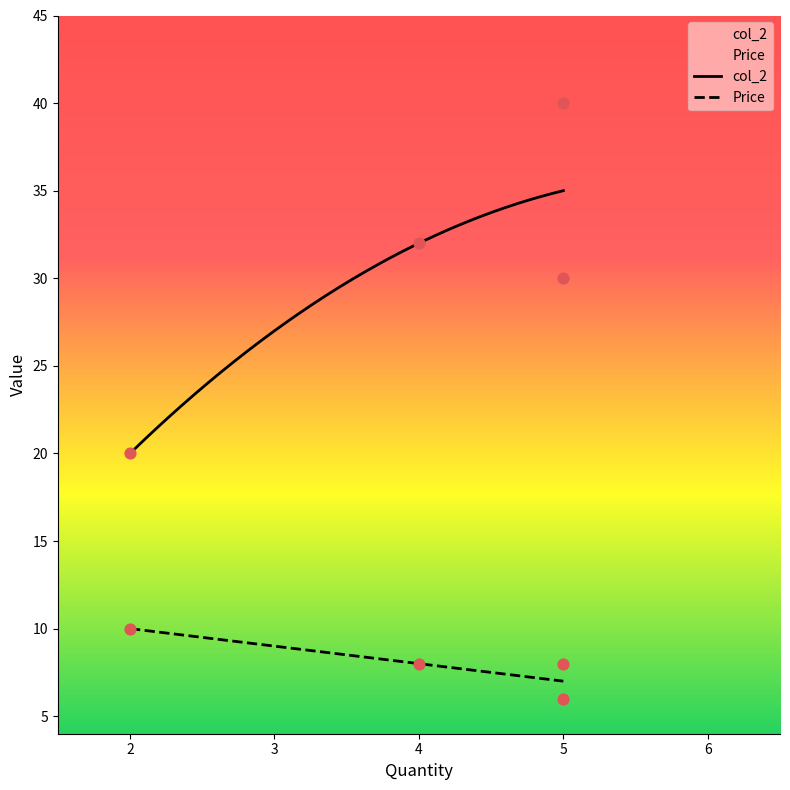

Which series reaches the maximum Y coordinate?

col_2